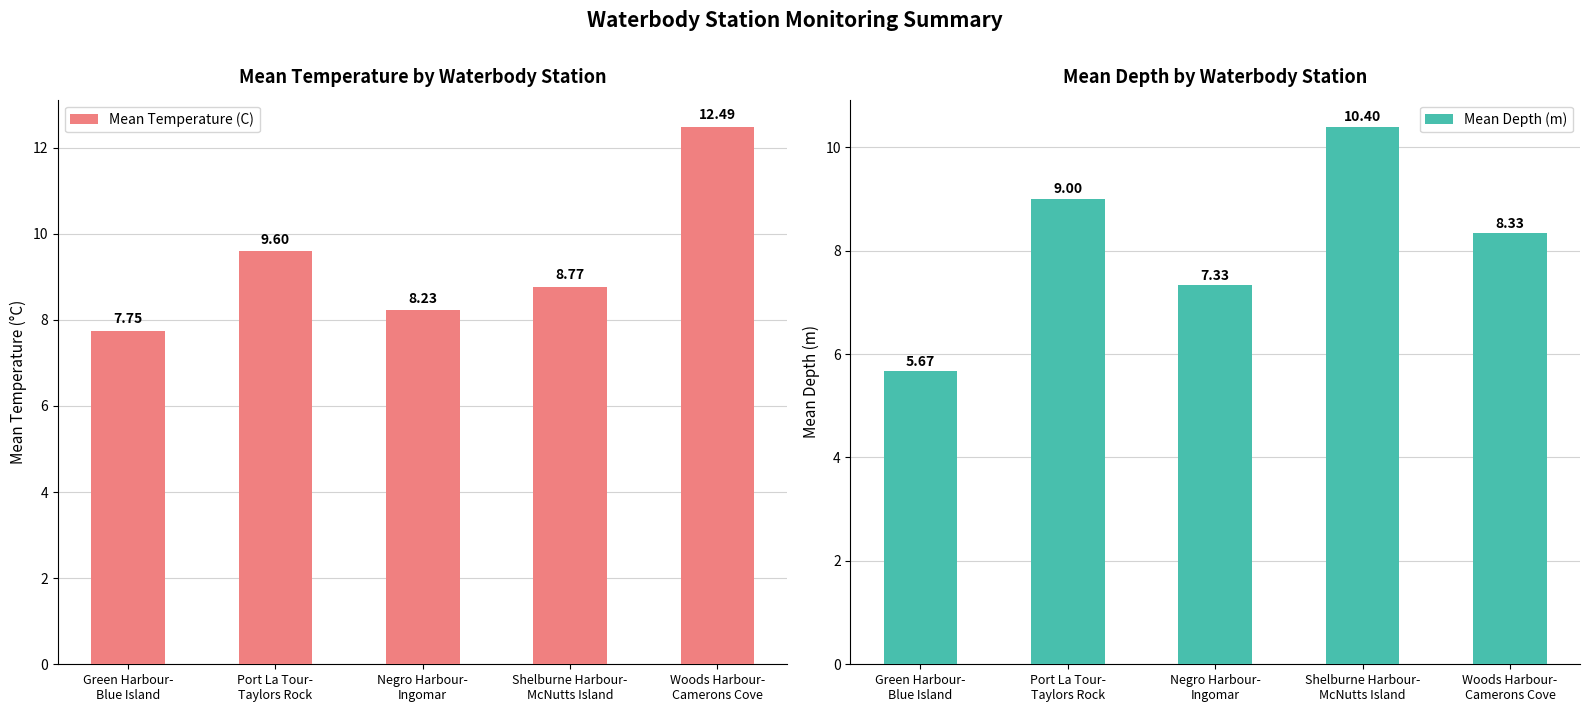

What is the difference between the second highest and second lowest values in the Mean Temperature (C) series?

1.4